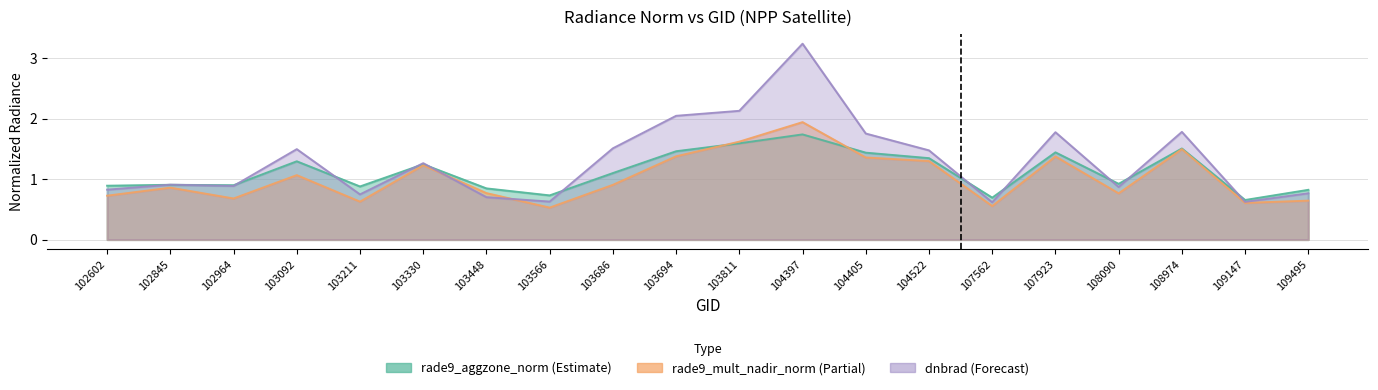

What is the total value across all series at 108974?

4.8